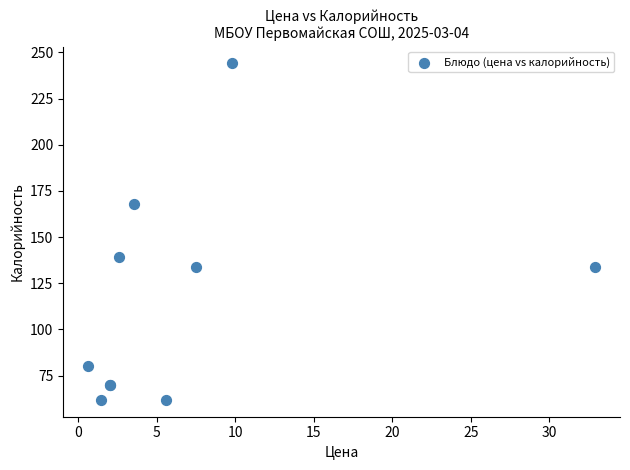

What Y value in the scatter plot is closest to 152?

139.0